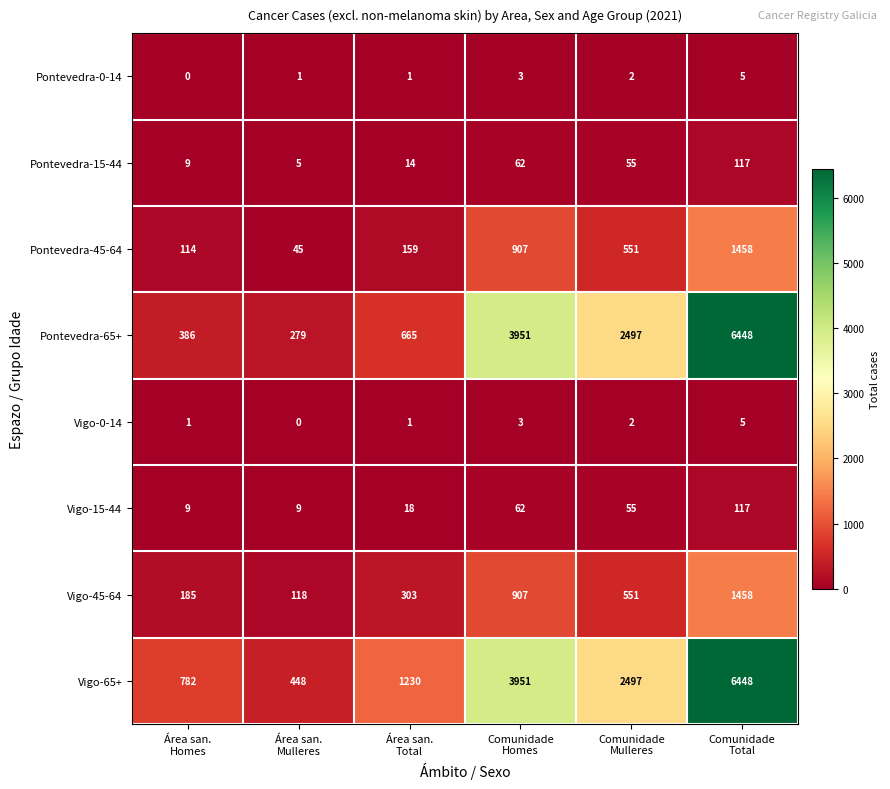

What is the difference between the second highest and second lowest values in the Vigo-45-64 series?

722